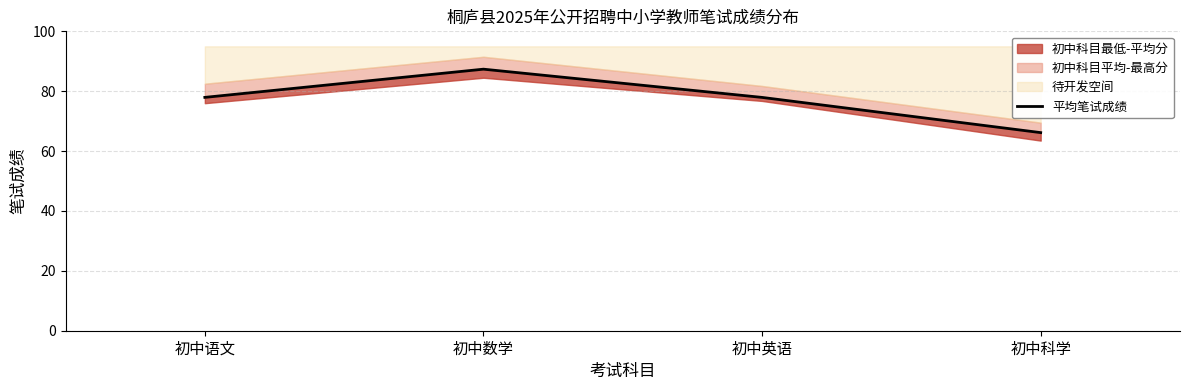

List the labels in order of value, largest first.

初中数学, 初中语文, 初中英语, 初中科学